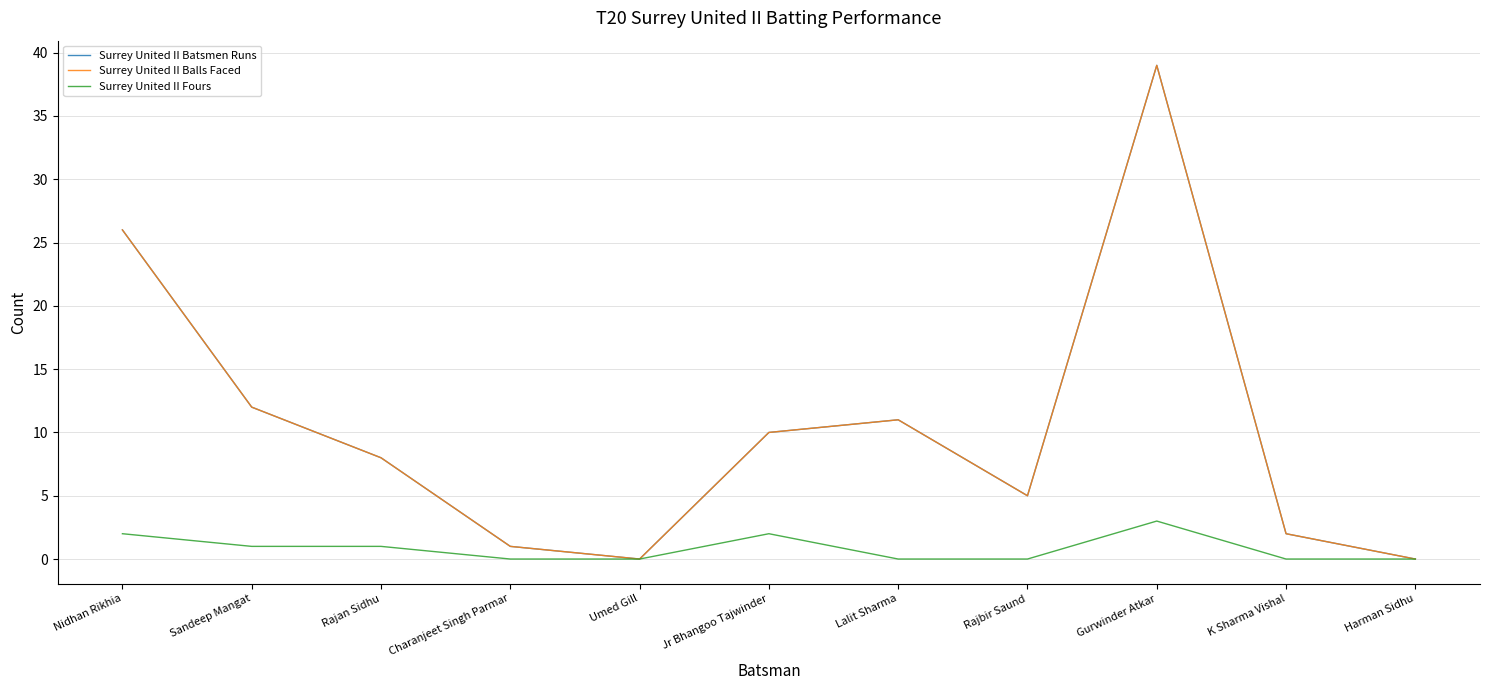

What position from the left is Lalit Sharma?

7